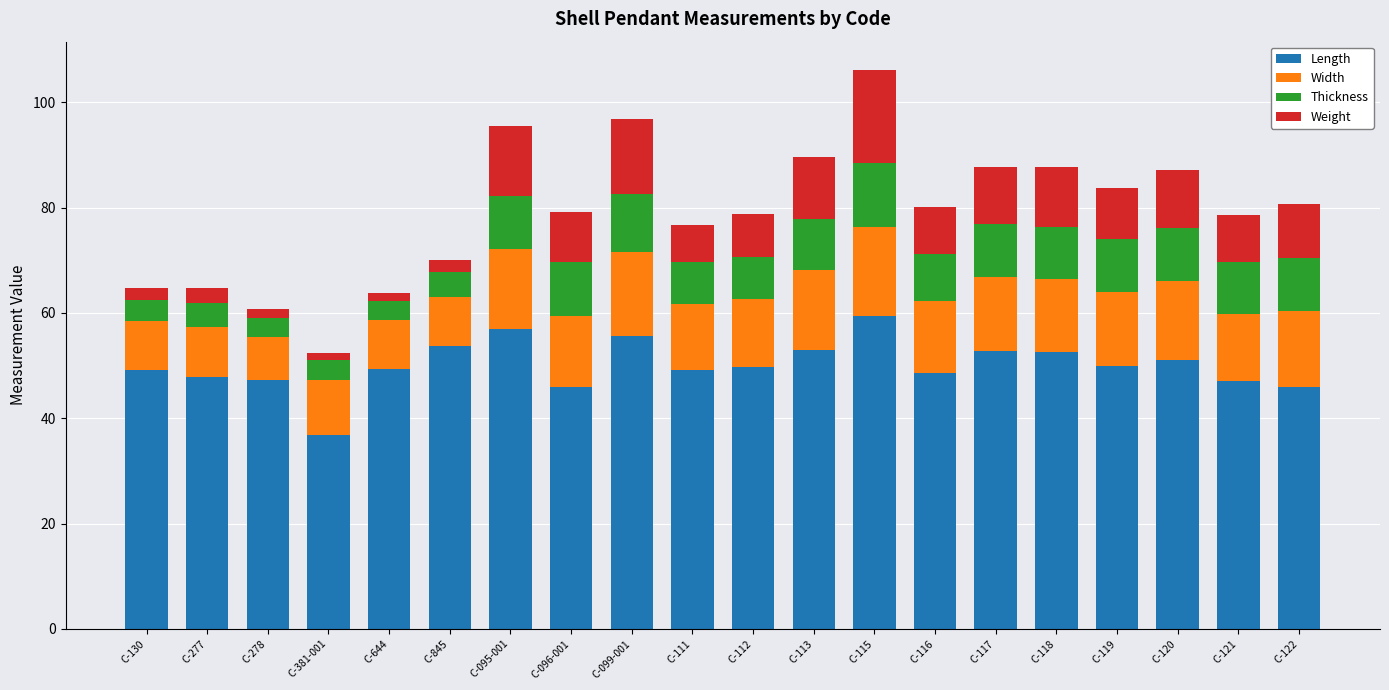

At which category is the sum across all series the highest?

C-115